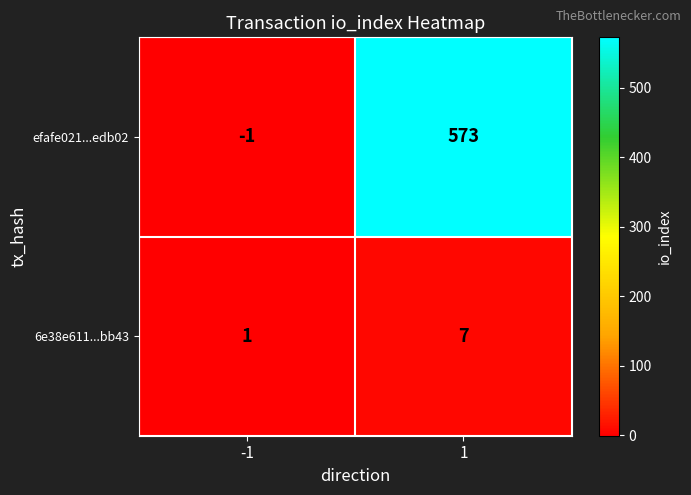

At -1, list the series in order from largest to smallest.

6e38e611...bb43, efafe021...edb02